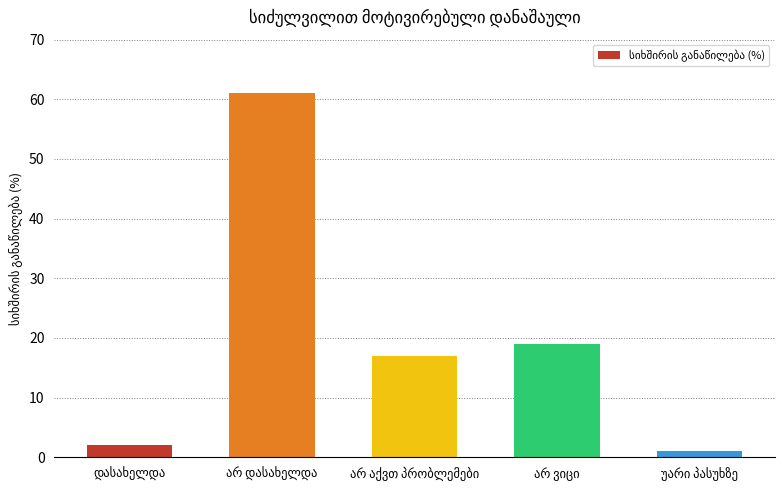

What is the average value?

20